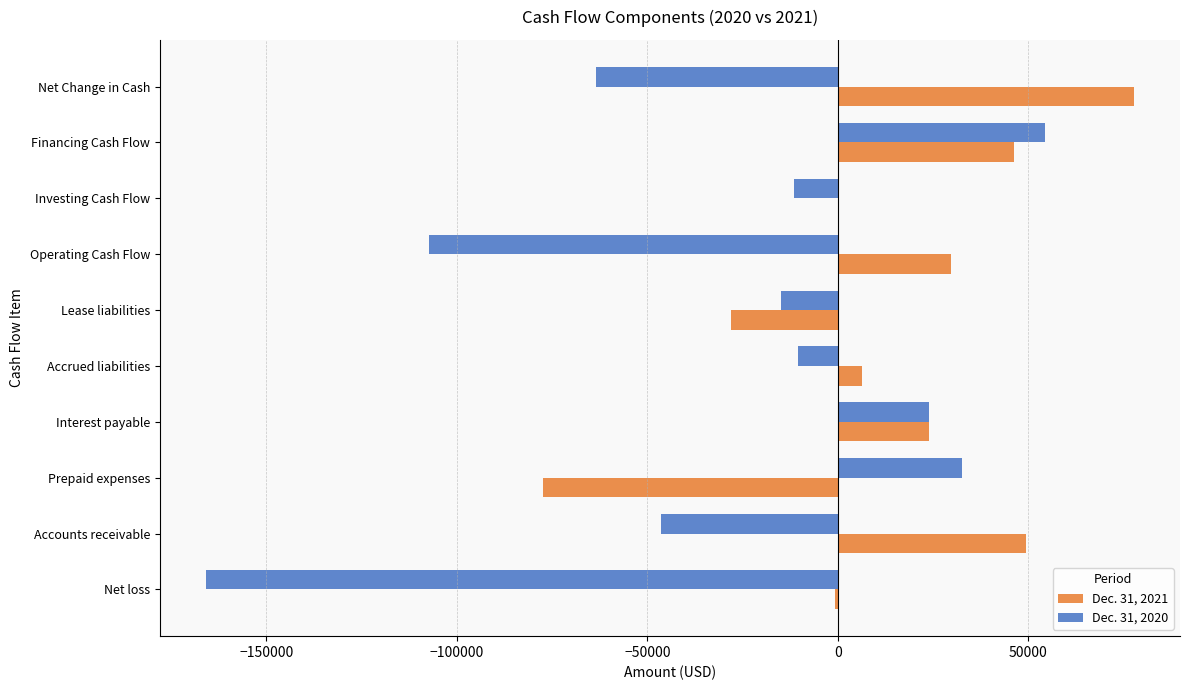

What is the sum of all Dec. 31, 2020 values?

-308752